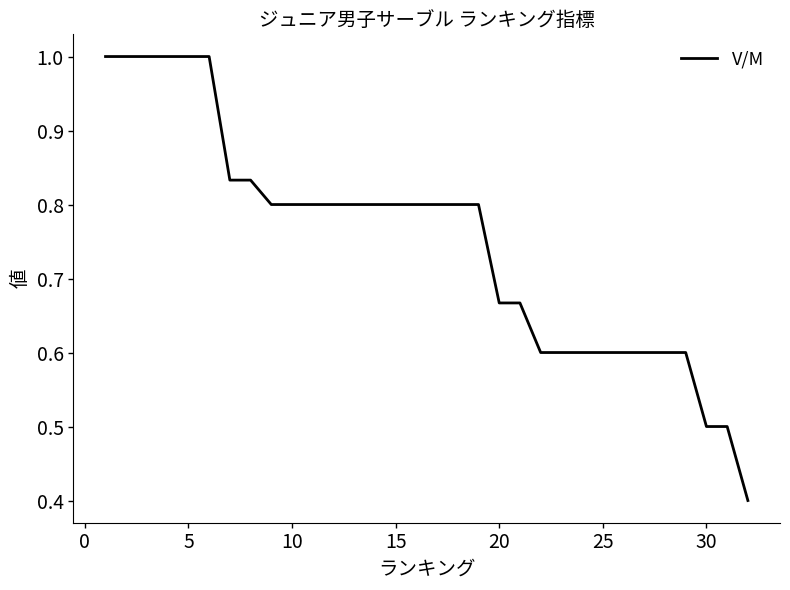

How many lines are shown in the chart?

1